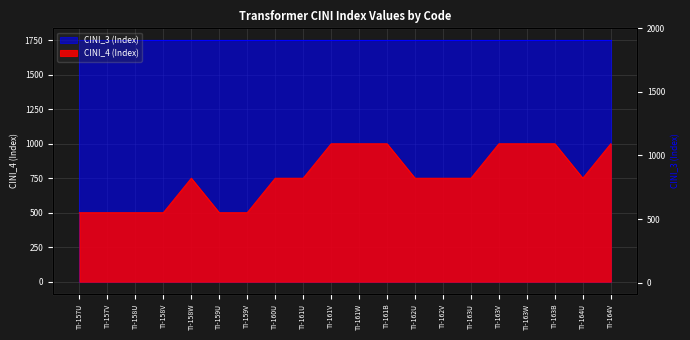

How many interior local valleys (lower than both neighbors) does the data have?

1